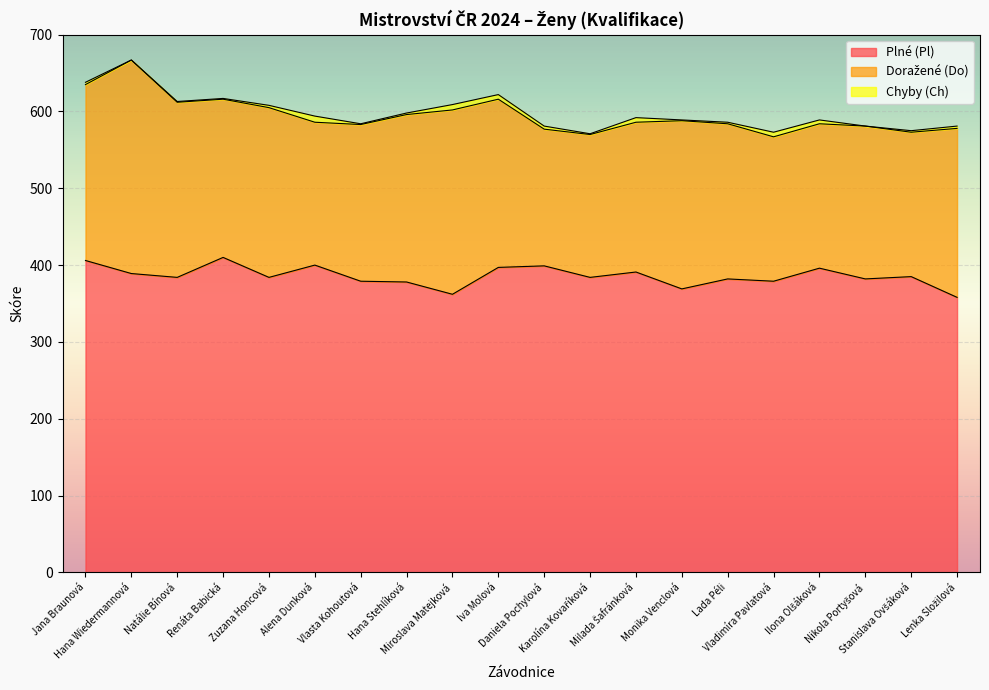

Count the number of data series in this chart.

3